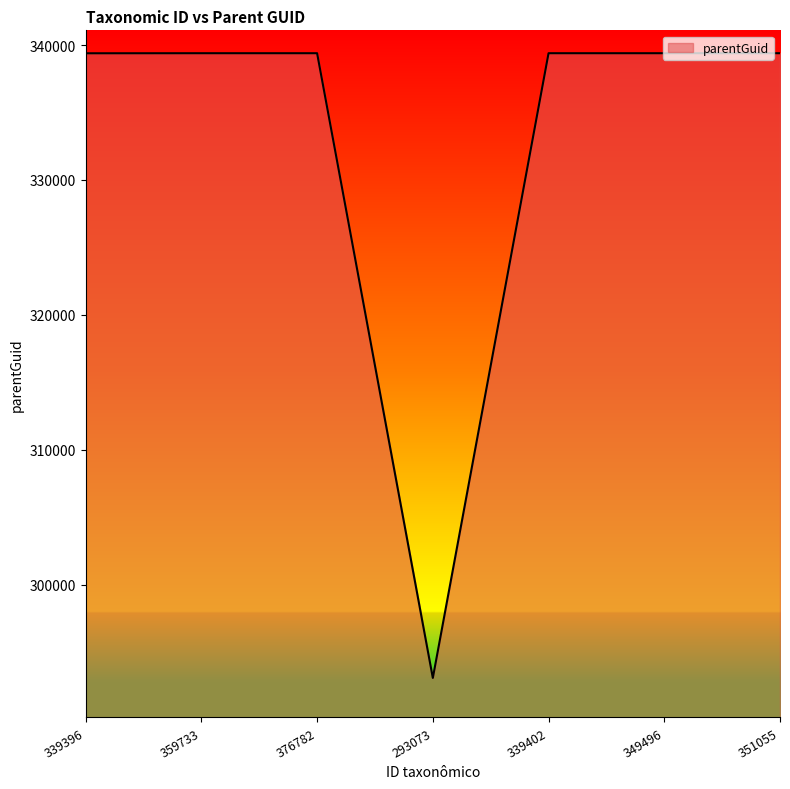

What is the minimum value shown in the chart?

293071